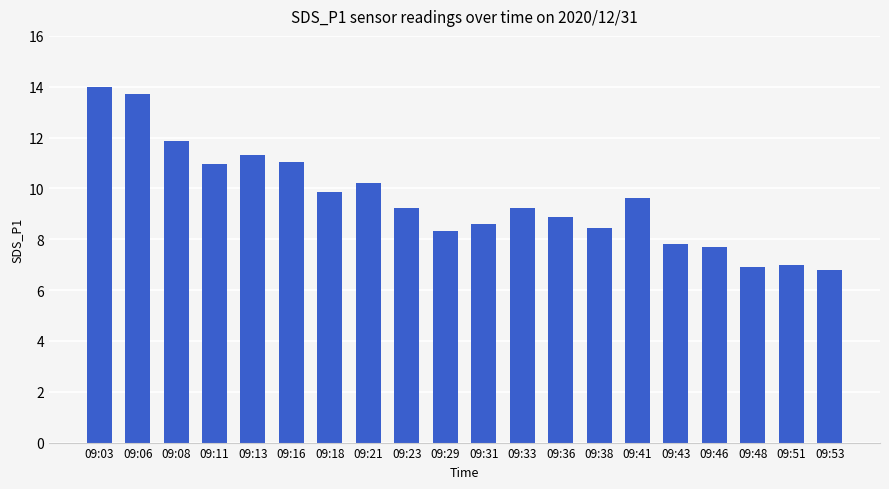

What is the average value?

9.6